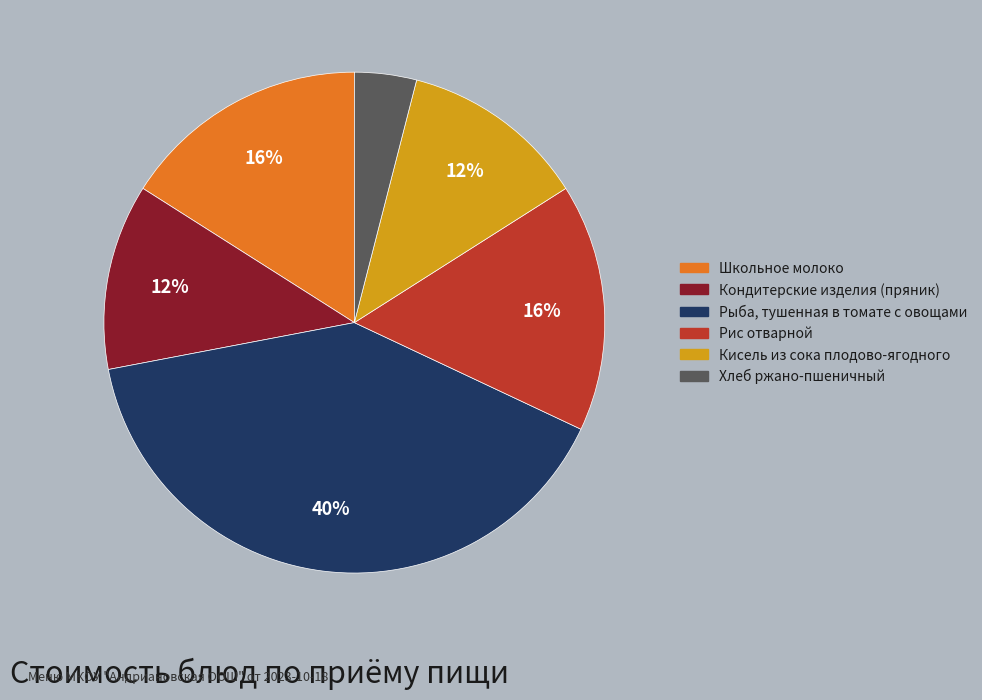

The Школьное молоко slice represents 16% of the pie. True or false?

True